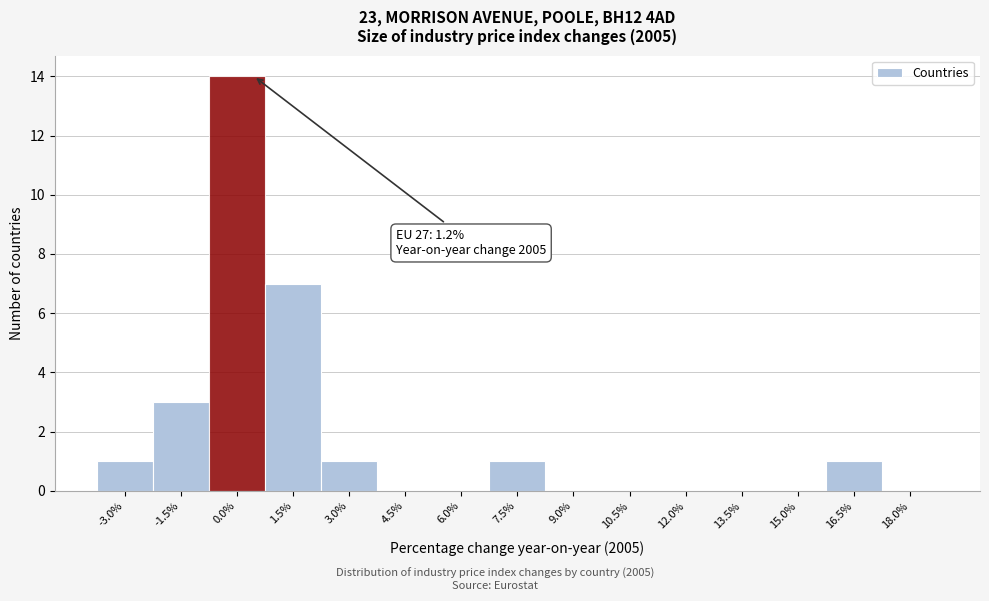

Reading left to right, list all the values displayed in this chart.

-3.0%=1	-1.5%=3	0.0%=14	1.5%=7	3.0%=1	4.5%=0	6.0%=0	7.5%=1	9.0%=0	10.5%=0	12.0%=0	13.5%=0	15.0%=0	16.5%=1	18.0%=0